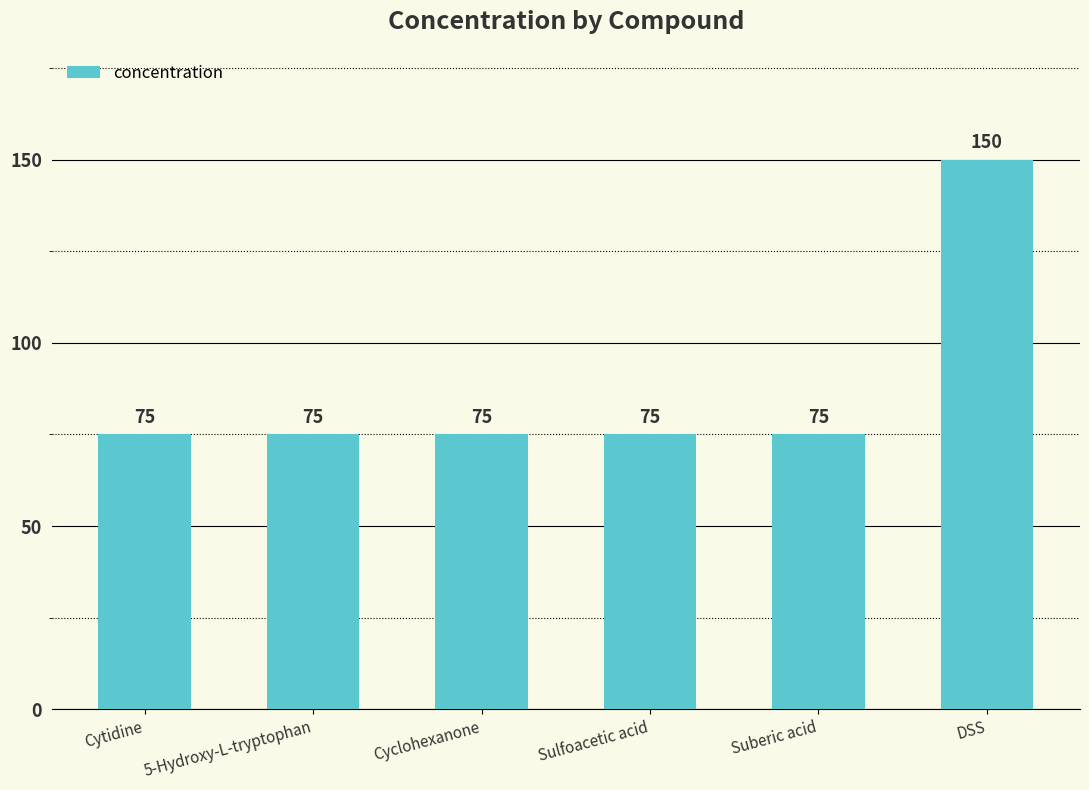

What position from the right is Cytidine?

6